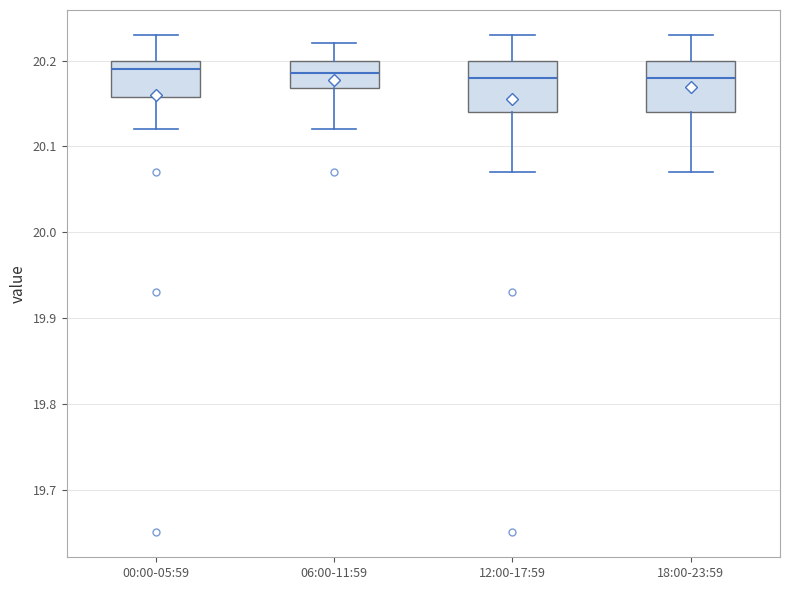

Reading left to right, transcribe this box plot: for each box, give where its median line is, the range the box spans, and where its two whiskers end, as read against the y-axis. The values are not printed on the chart, so give them approximately, as read against the axis.

00:00-05:59: median 20.19, box 20.16 to 20.20, whiskers 20.12 to 20.23
06:00-11:59: median 20.19, box 20.17 to 20.20, whiskers 20.12 to 20.22
12:00-17:59: median 20.18, box 20.14 to 20.20, whiskers 20.07 to 20.23
18:00-23:59: median 20.18, box 20.14 to 20.20, whiskers 20.07 to 20.23